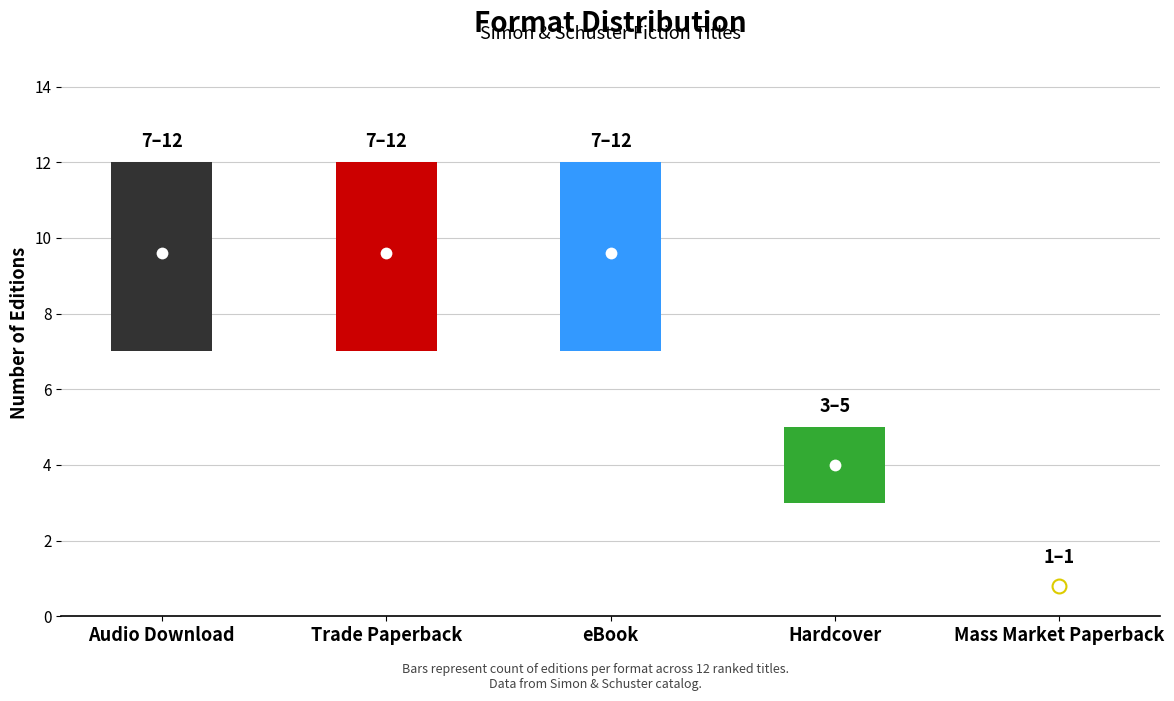

Between eBook and Mass Market Paperback, which is larger?

eBook